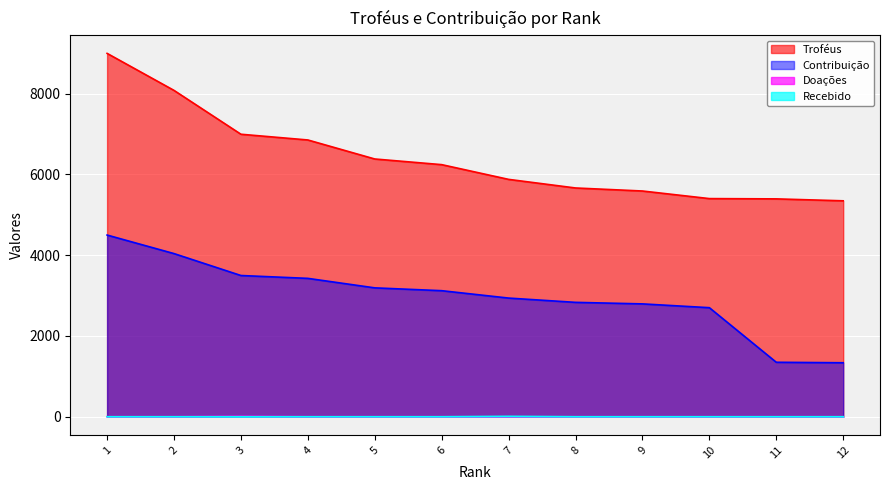

True or false: Troféus and Recebido cross at least once.

False